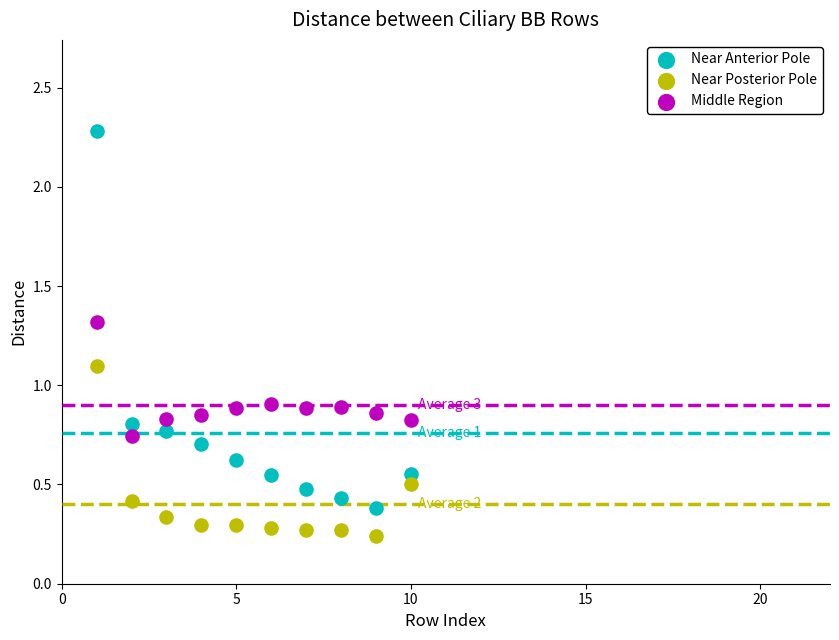

Which series contains the highest Y value?

Near Anterior Pole